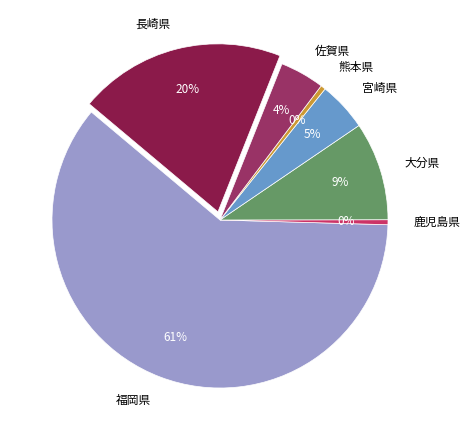

Which slice represents more than half of the pie?

福岡県